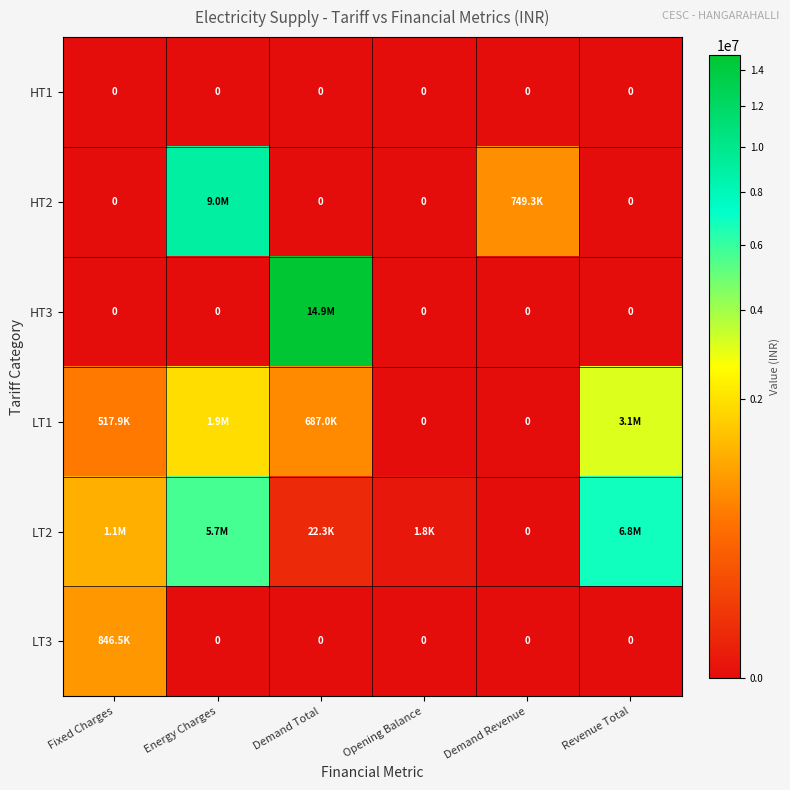

At which label is HT3 closest to 7433878?

Fixed Charges